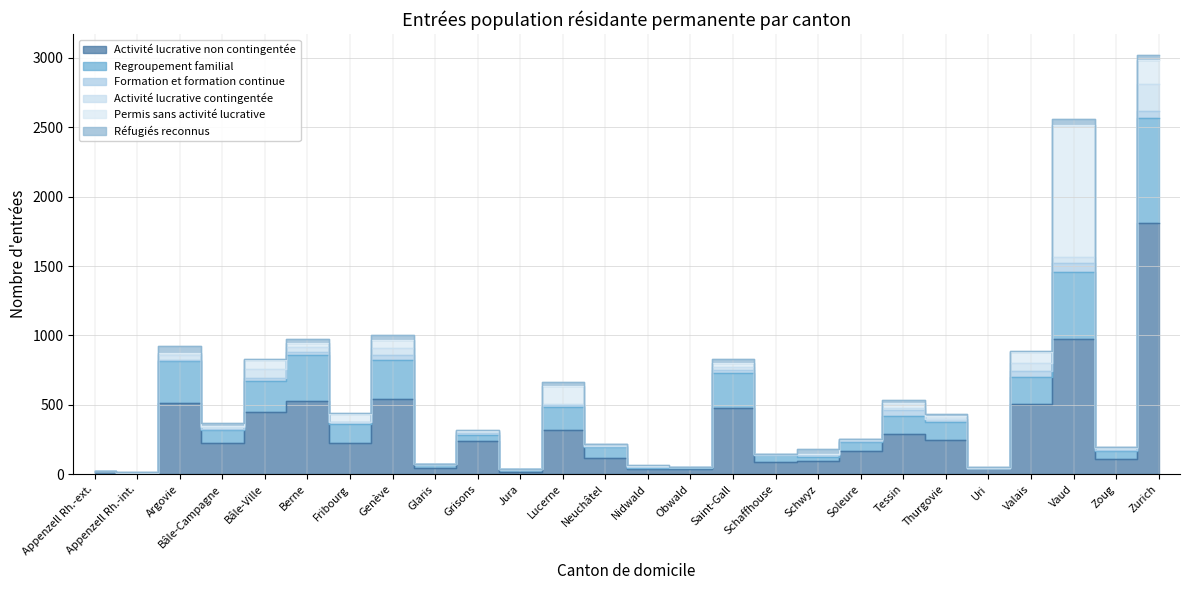

At which label does Formation et formation continue reach its minimum?

Appenzell Rh.-int.